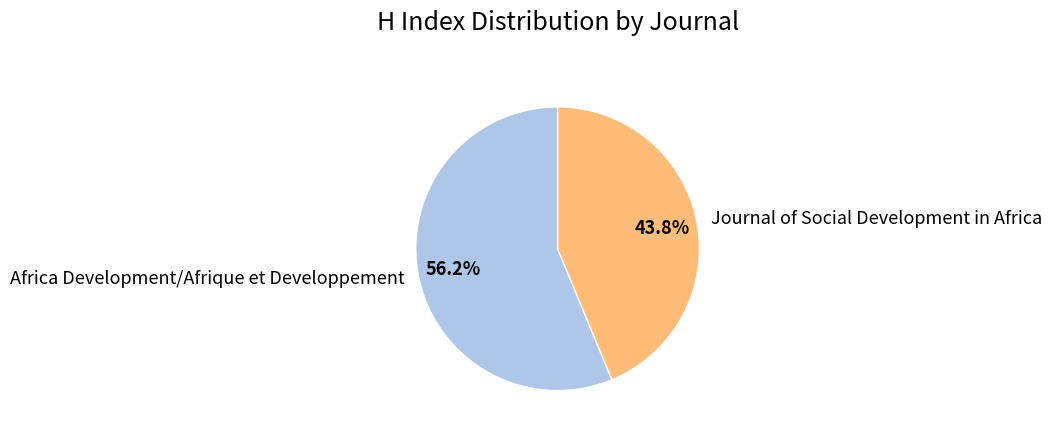

To the nearest percent, what is the average slice percentage?

50%